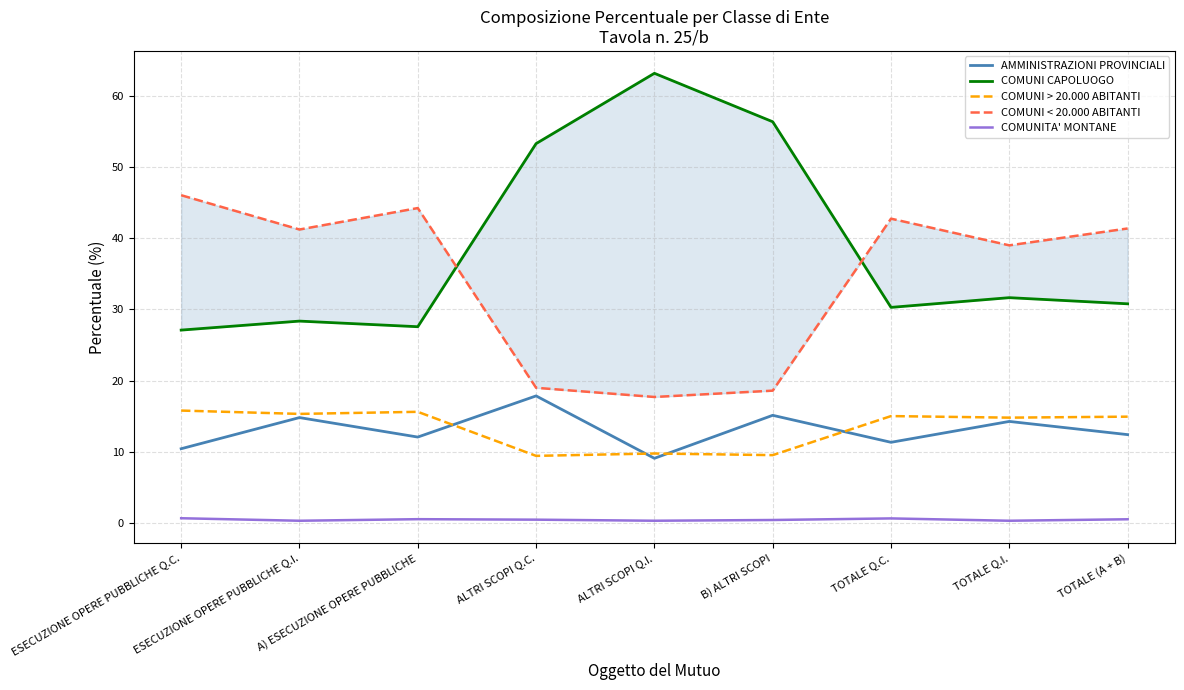

What position from the right is ESECUZIONE OPERE PUBBLICHE Q.I.?

8